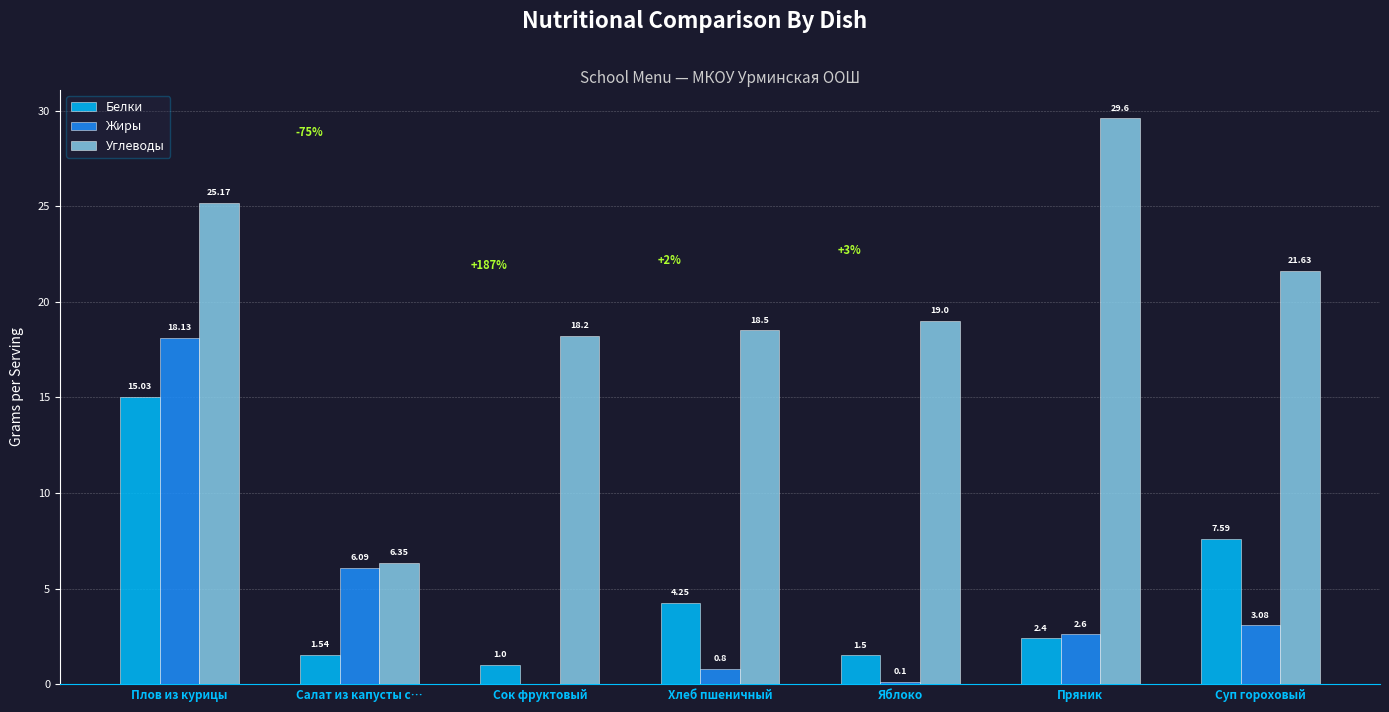

At which label is Жиры closest to 9?

Салат из капусты с…